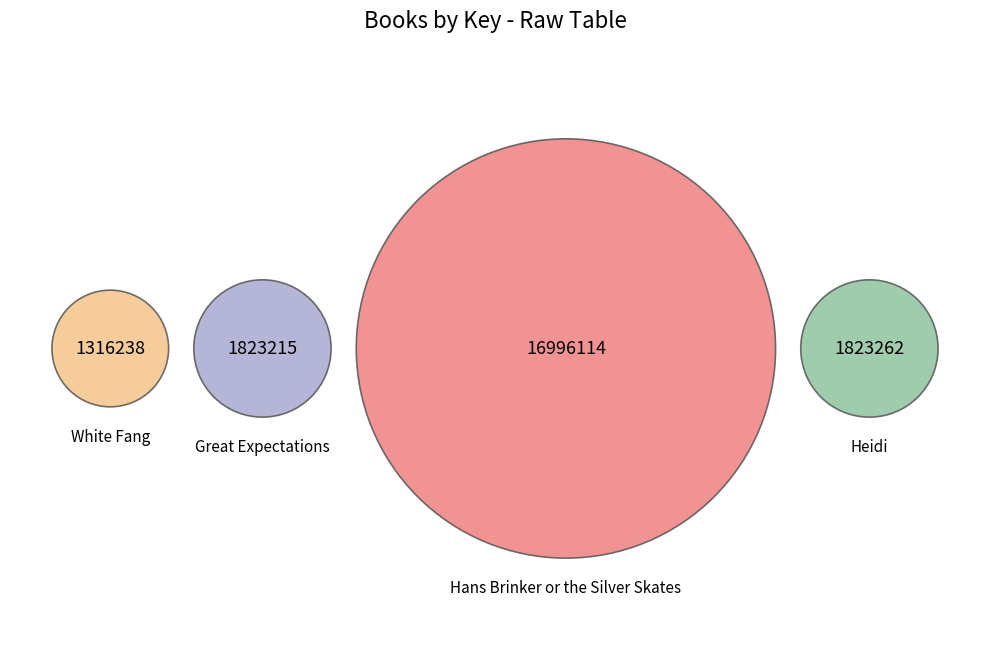

Count the number of slices in the pie.

4